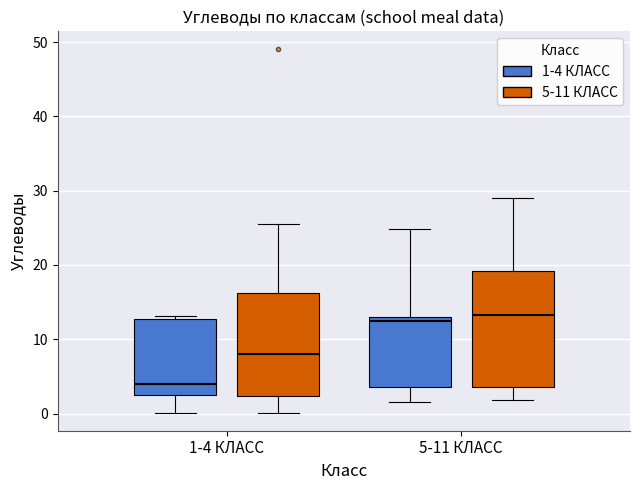

Which box is the tallest, from its lower edge to its upper edge?

5-11 КЛАСС (5-11 КЛАСС)